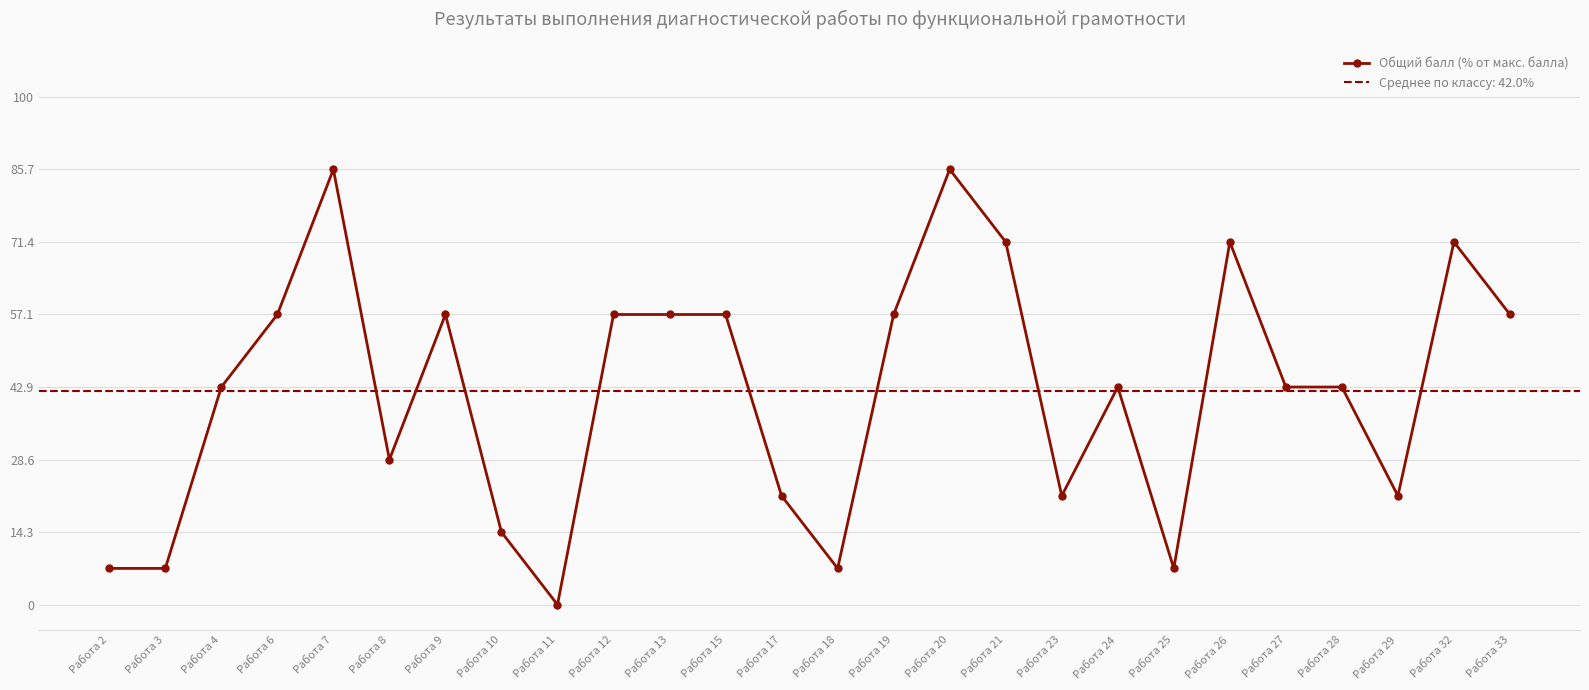

What is the difference between the maximum and second lowest values?

78.6